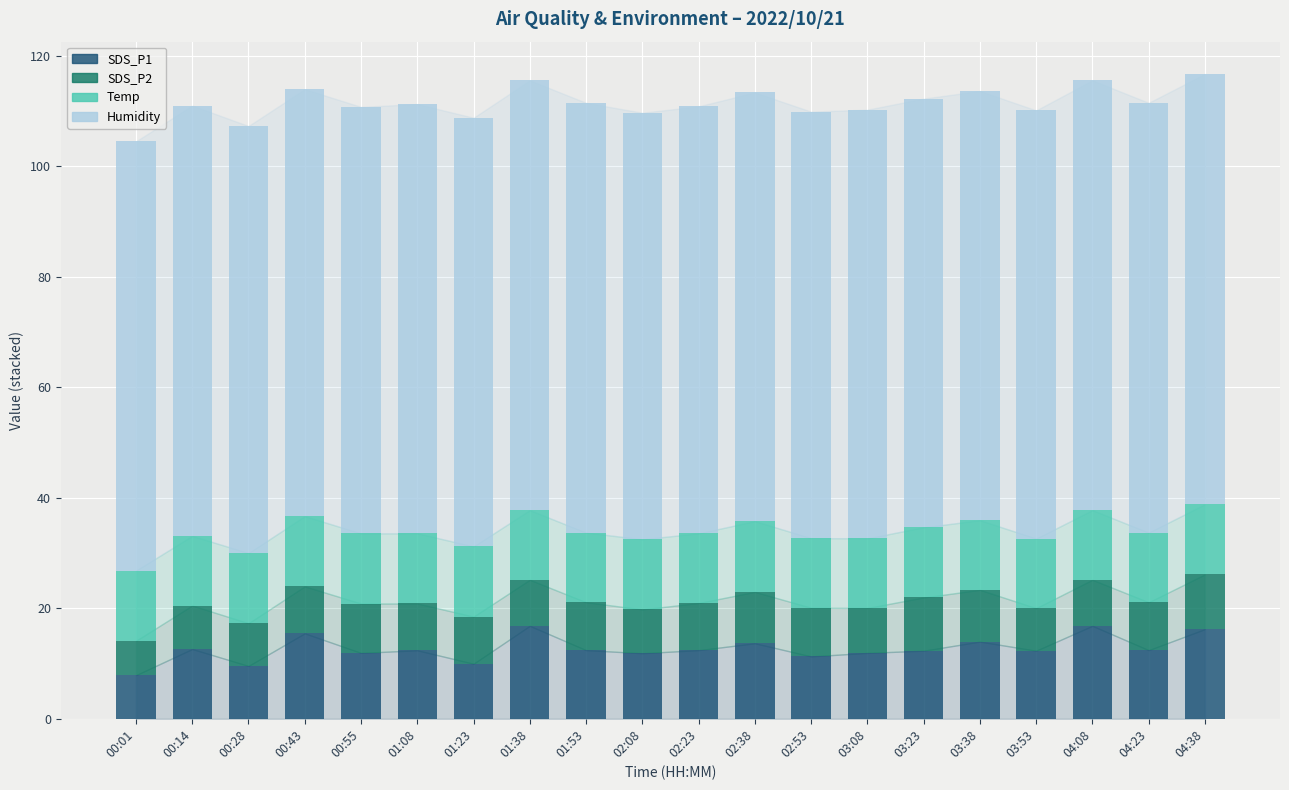

What is the value of the SDS_P1 bar at the 13th from the left?

11.3